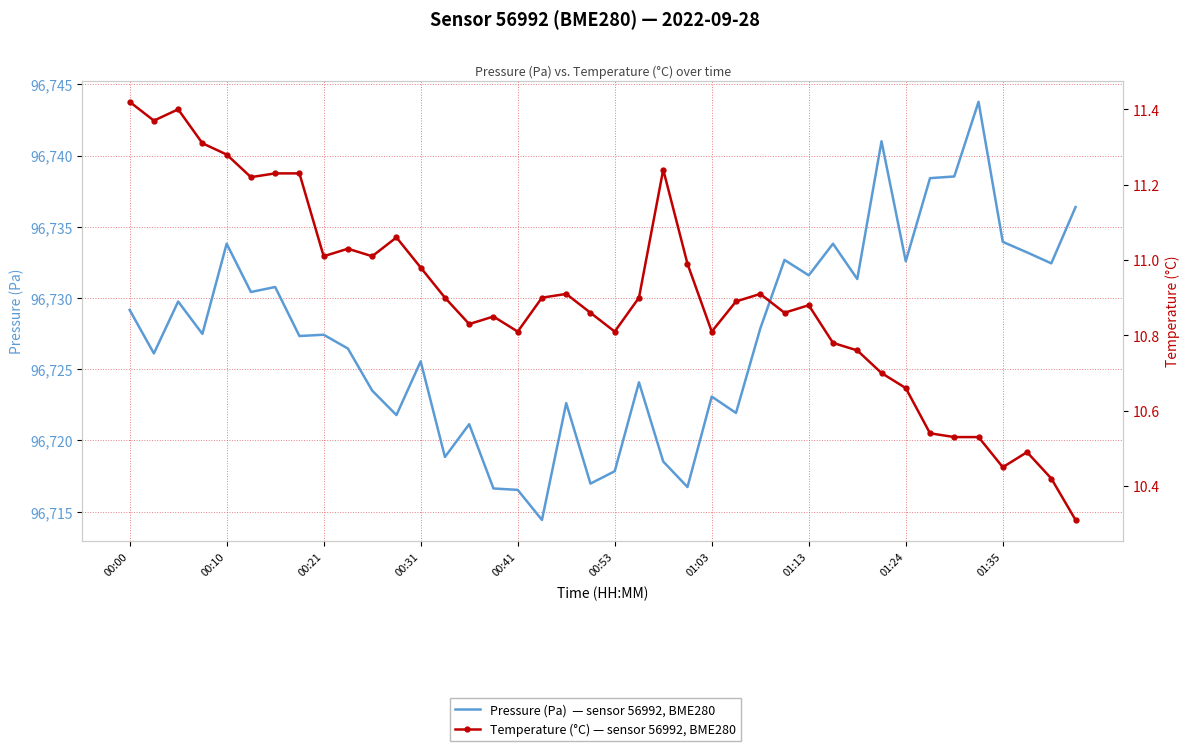

How many interior local peaks does the temperature series have?

9